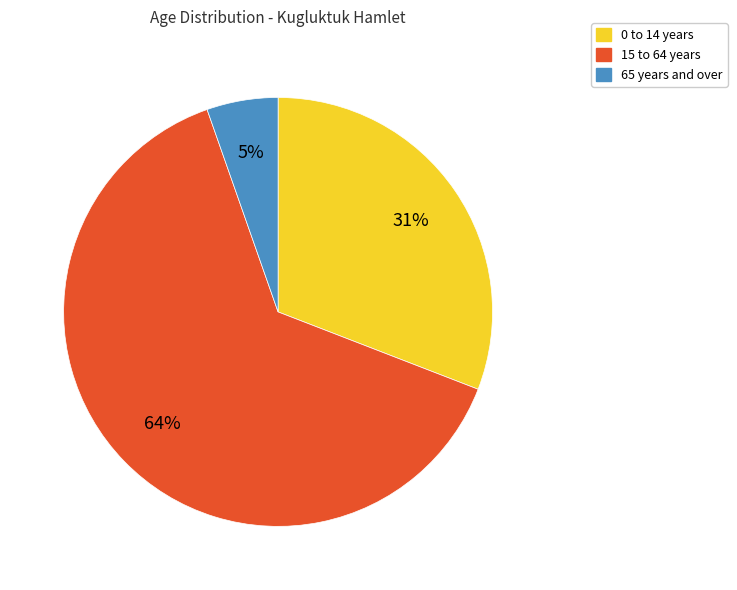

Count the number of slices in the pie.

3